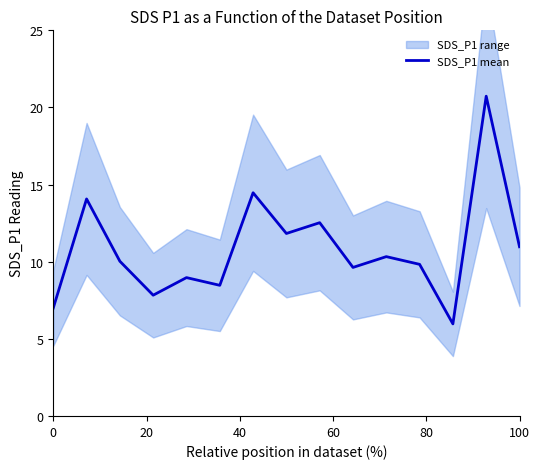

The SDS_P1 mean series shows 9.2 at 0. True or false?

False